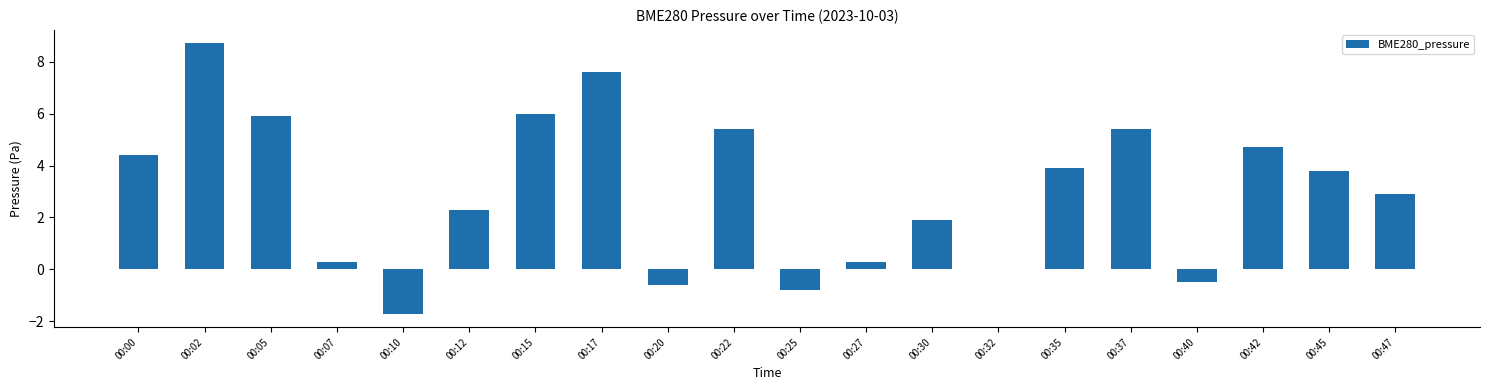

At which label is the value closest to 3?

00:47